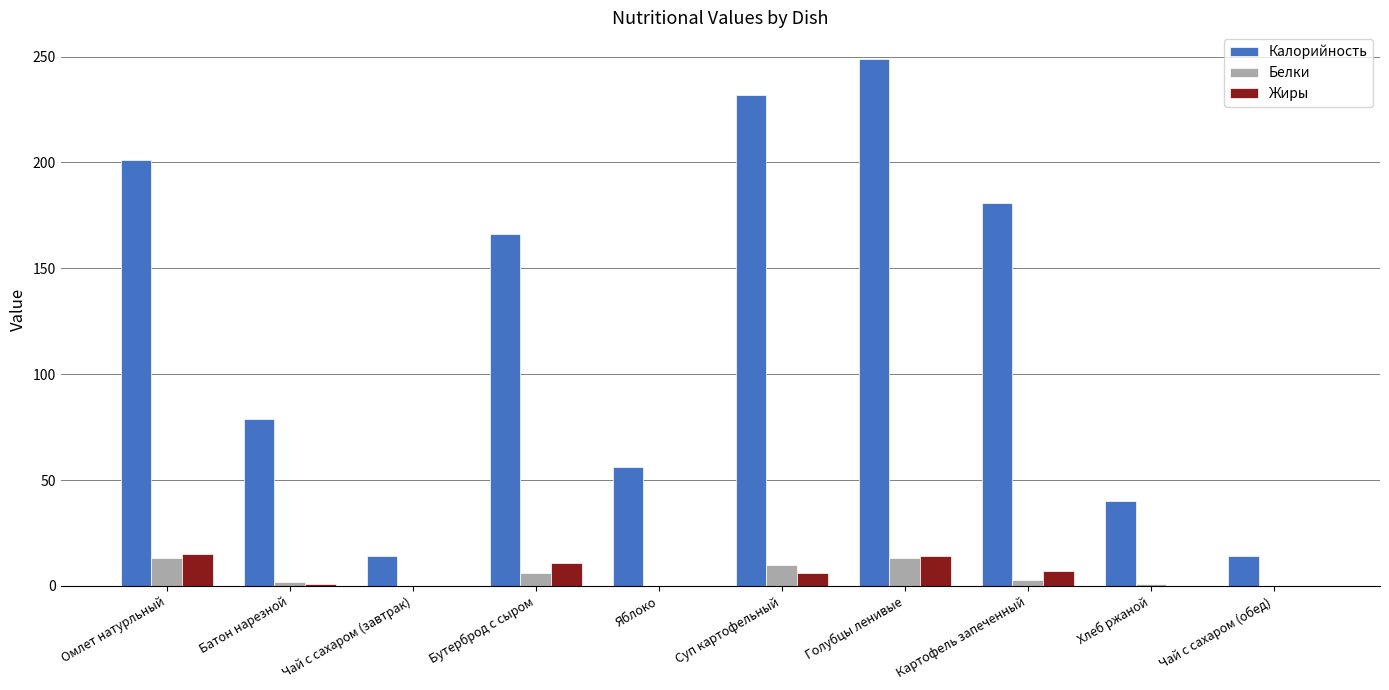

What is the sum of all Калорийность values?

1232